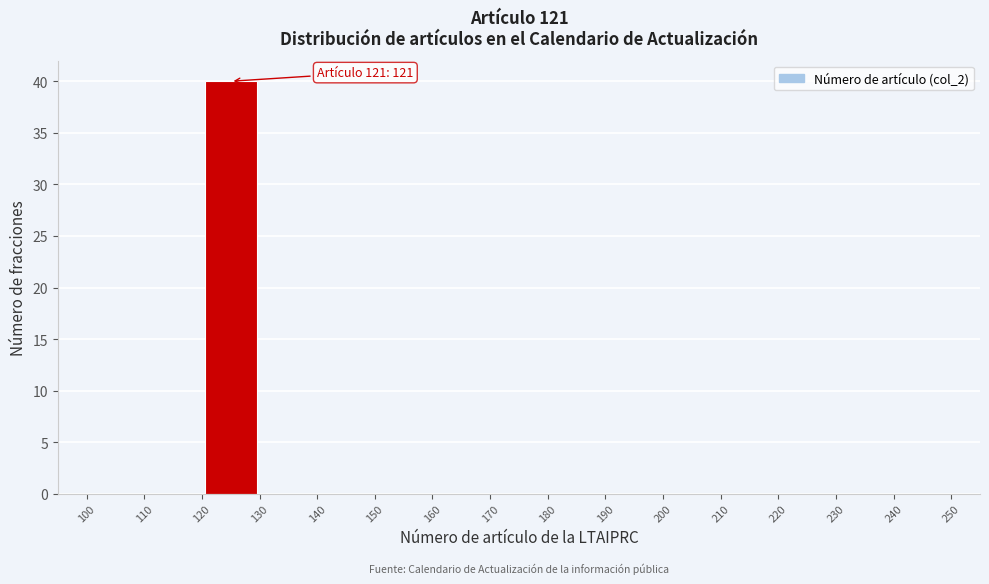

Which range on the x-axis has the tallest bar?

120 to 130